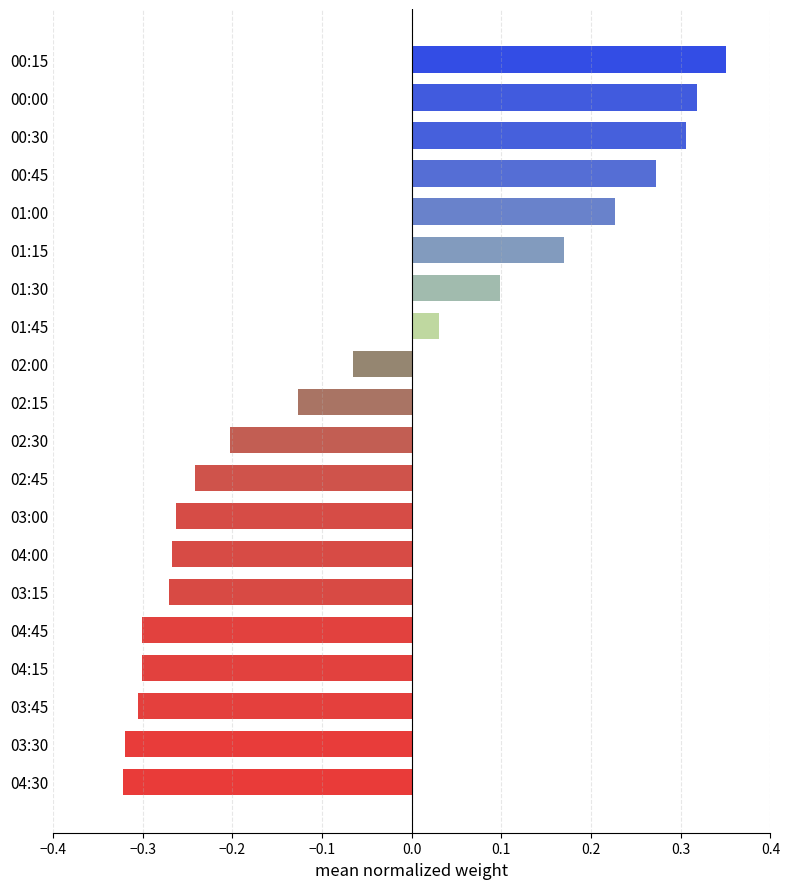

At which category does the chart reach its peak across all series?

00:15